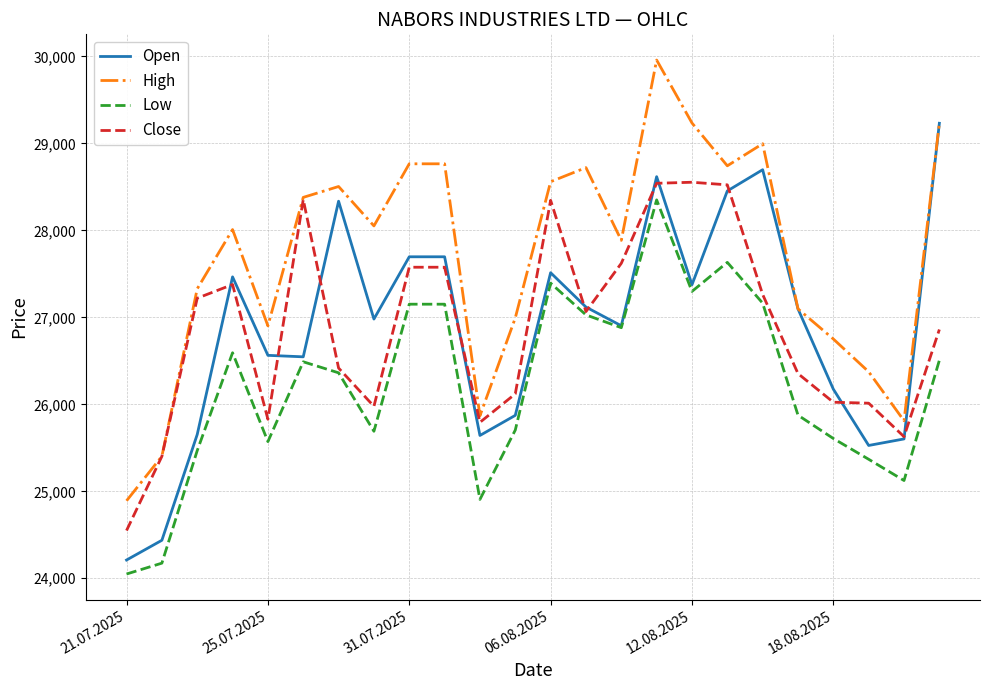

What is the minimum value shown in the chart?

24049